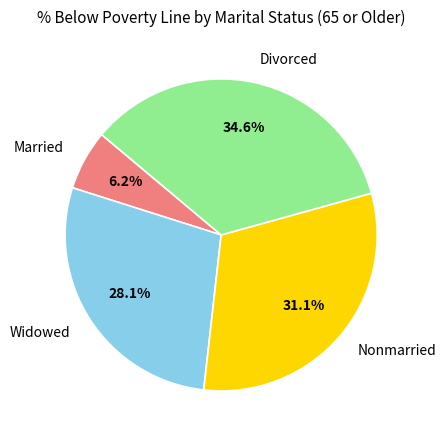

Does Divorced account for over 50% of the chart?

No